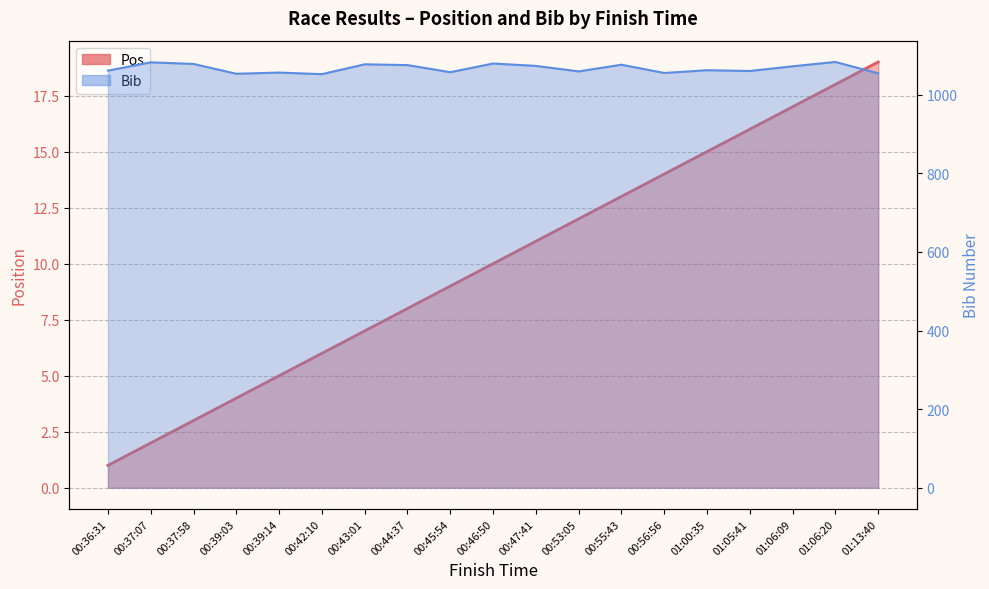

What is the total value across all series at 00:46:50?

1089